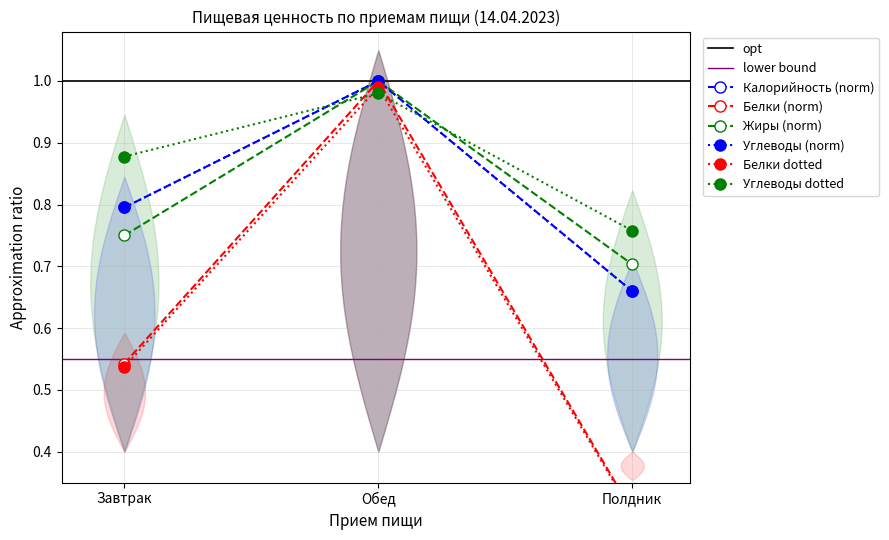

Does the chart have visible grid lines?

Yes